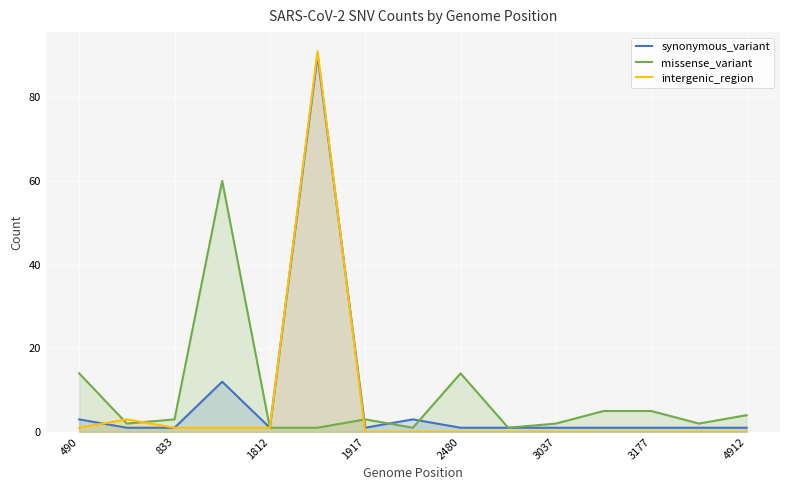

How many lines are shown in the chart?

3